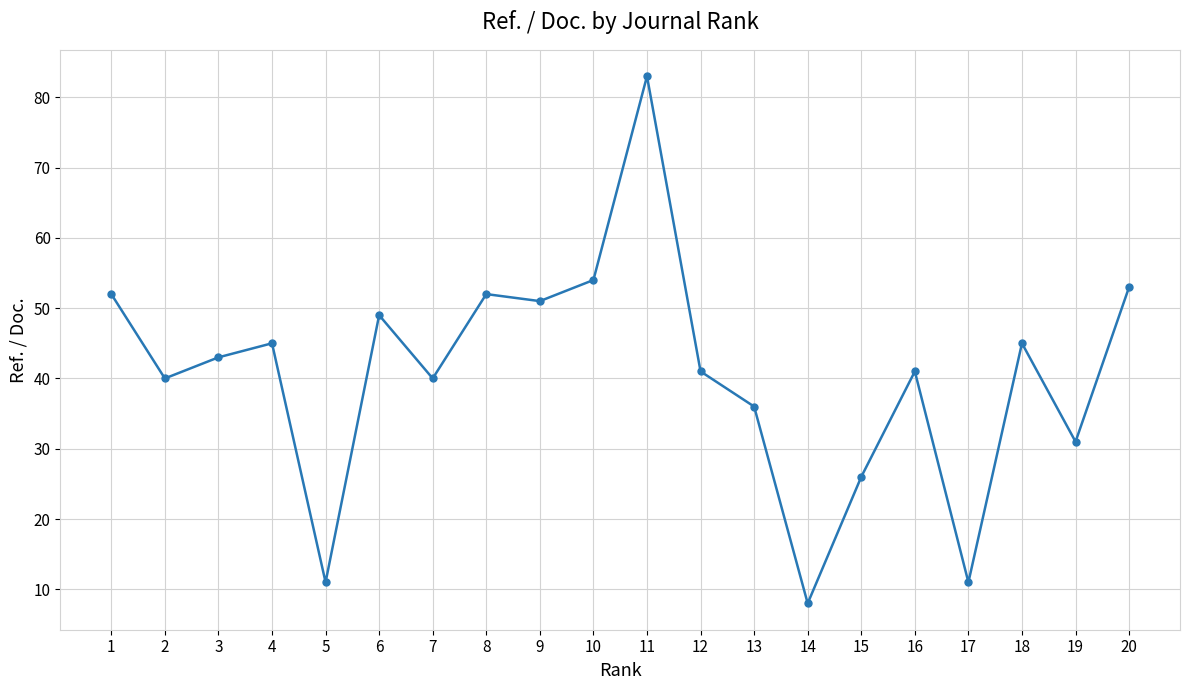

What is the change in value from 7 to 12?

+1